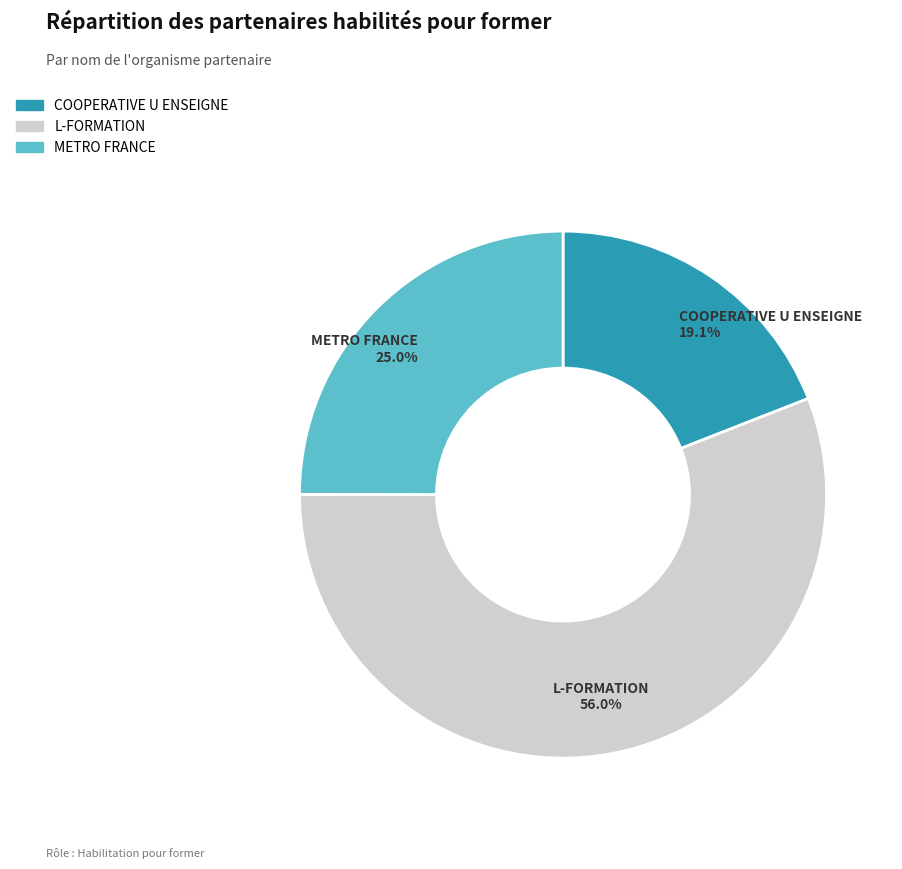

To the nearest percent, what portion does L-FORMATION represent?

56%